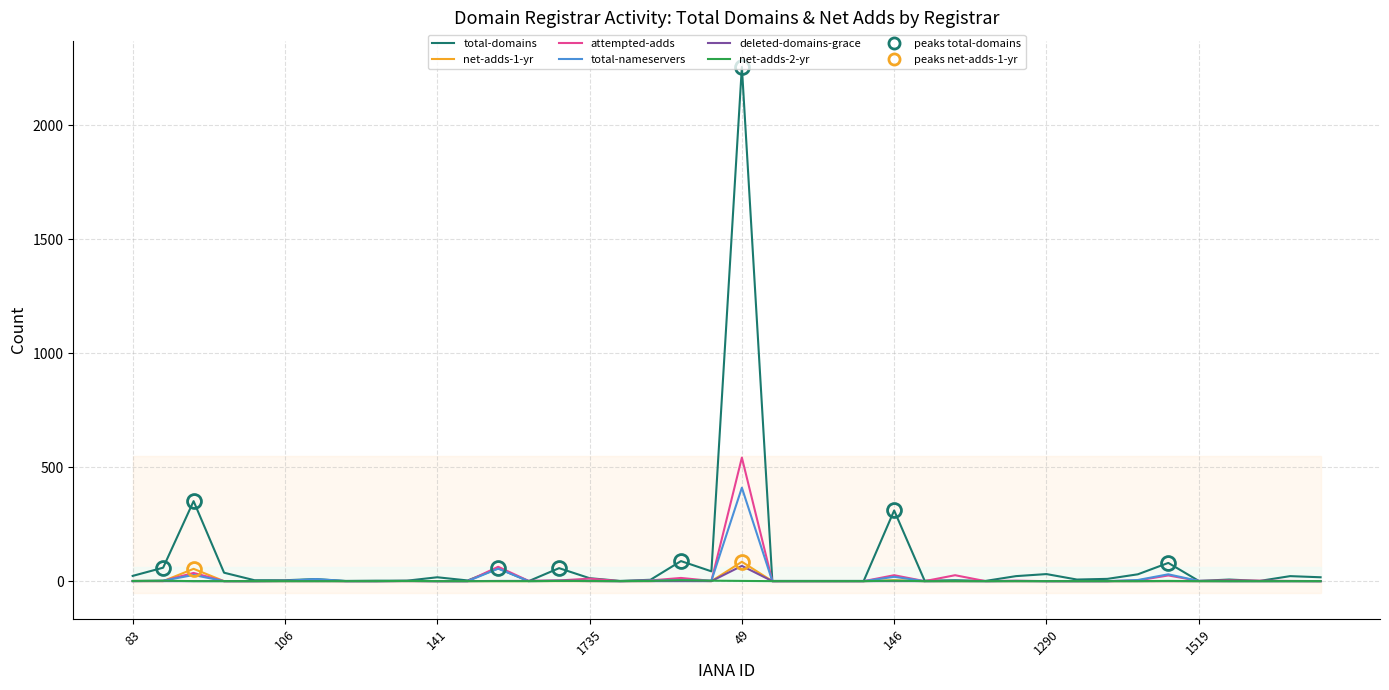

Is it true that total-nameservers equals 0 at 32?

True